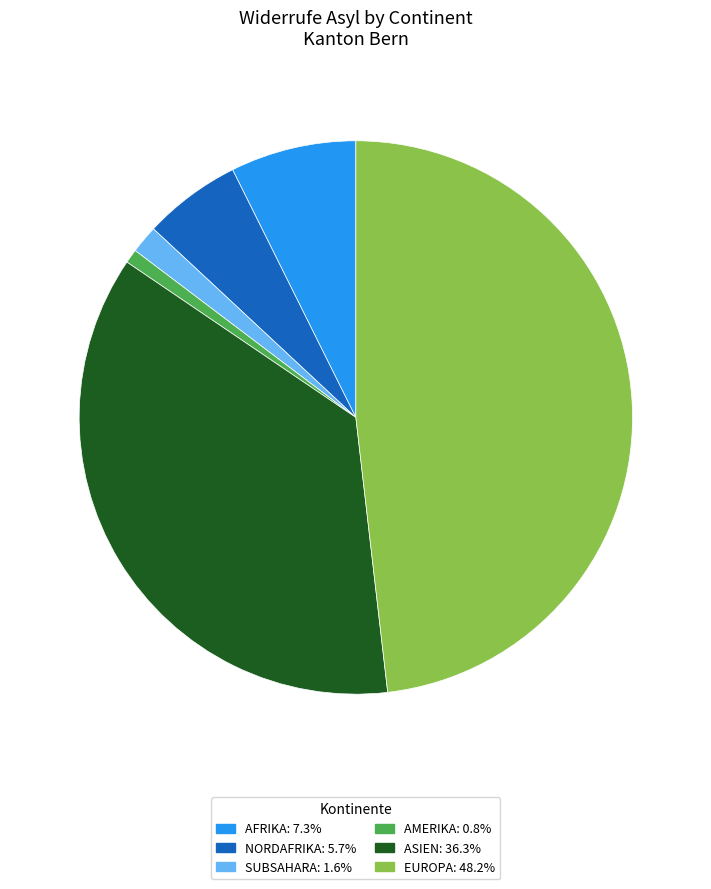

Is there a majority slice in this chart?

No